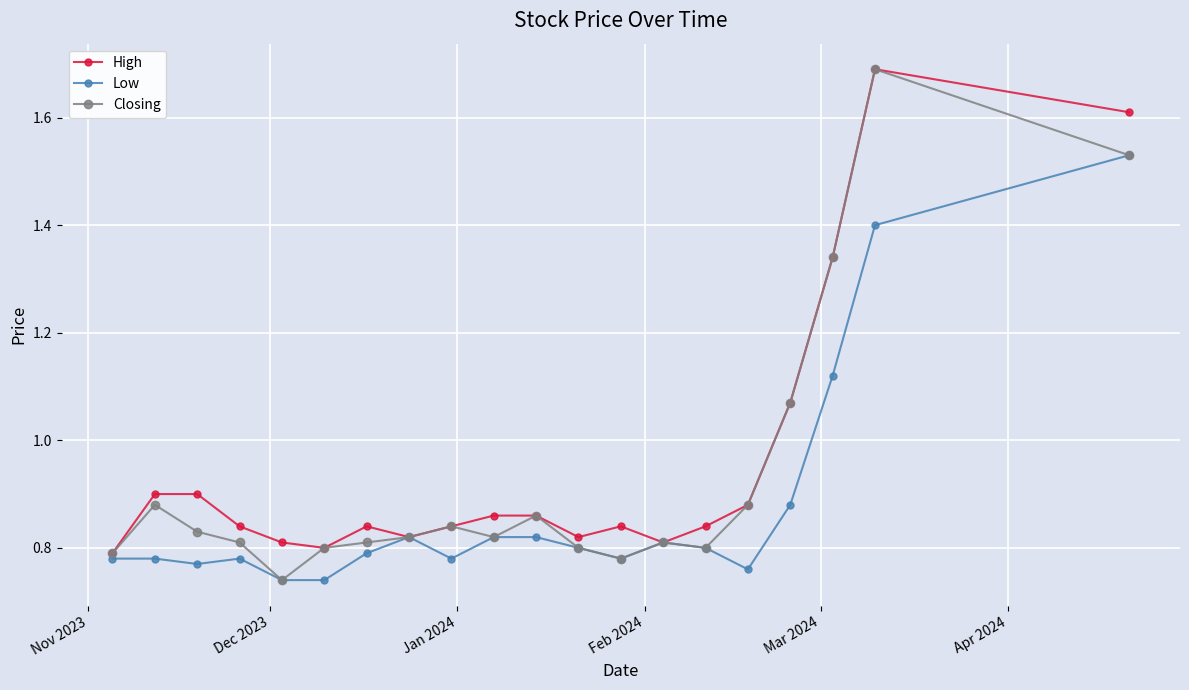

True or false: High has more than 1 interior local peaks.

True